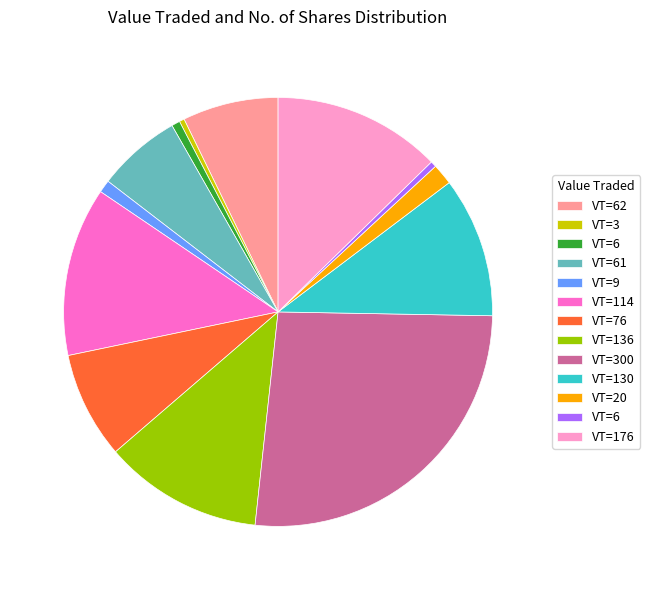

Does any single category account for the majority?

No